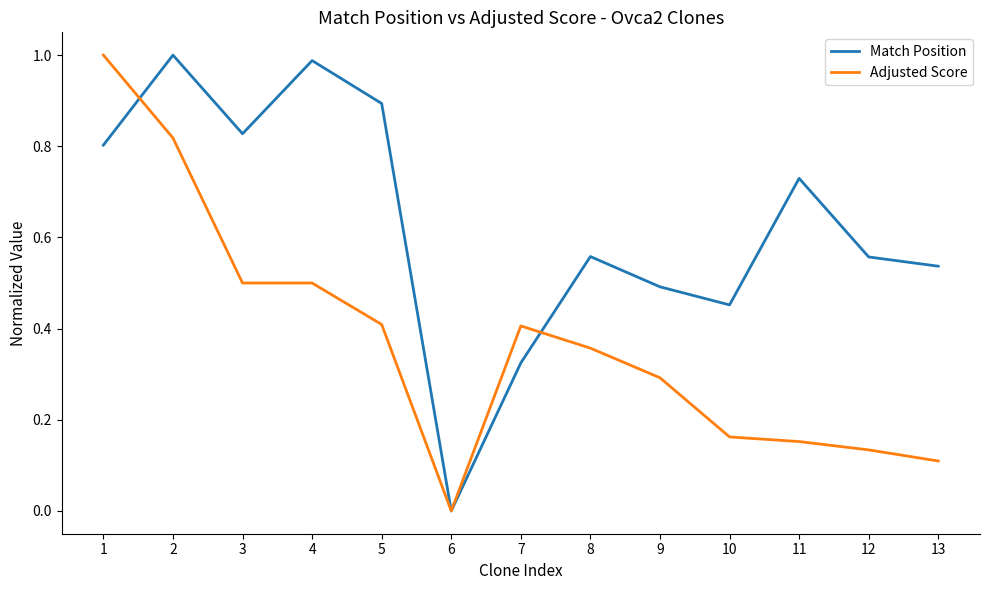

Is the value of Match Position at 1 greater than the value of Adjusted Score at 13?

Yes